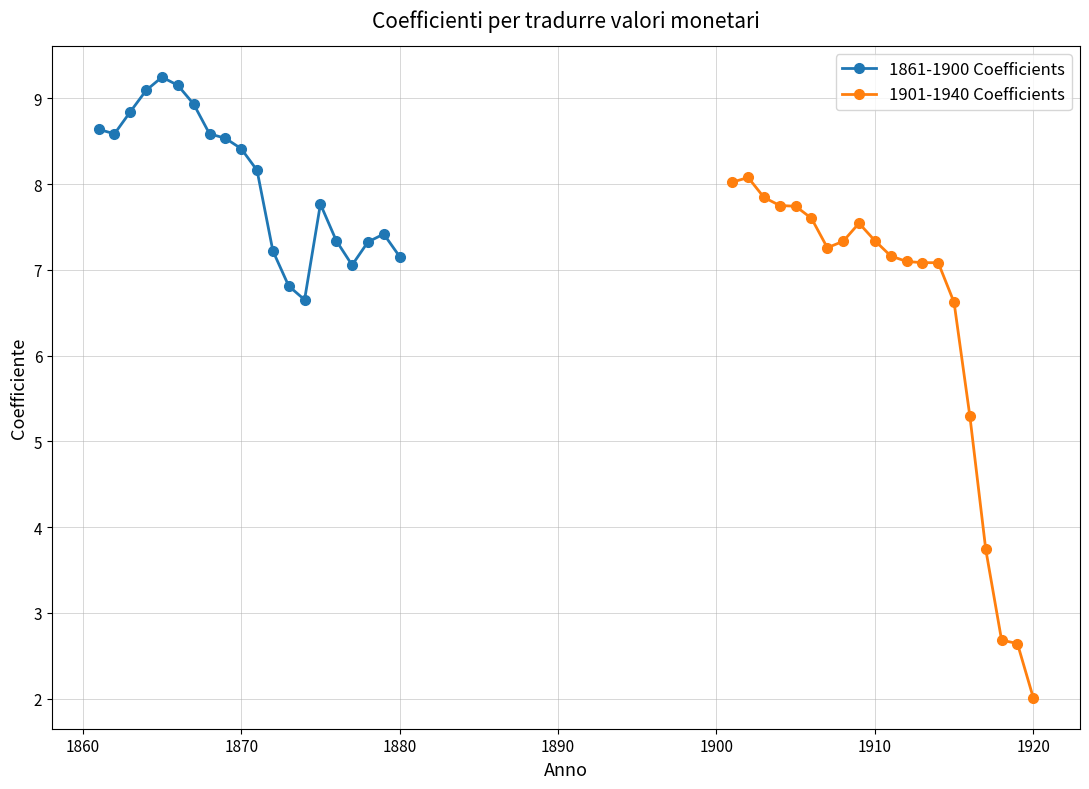

The 1861-1900 Coefficients series shows 8.4 at 1870. True or false?

True